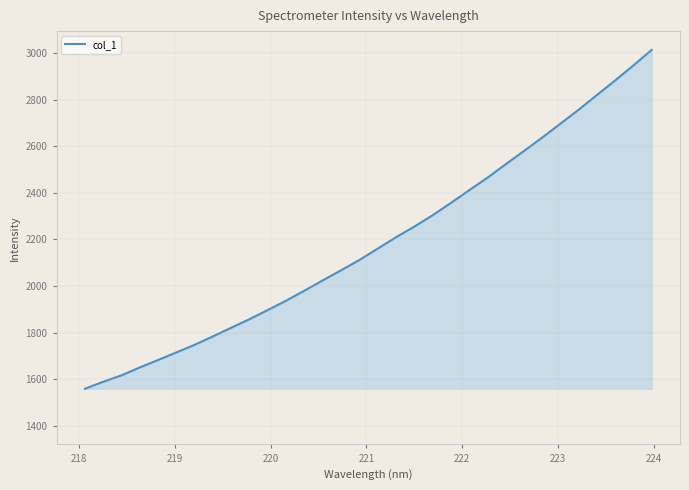

How many lines are shown in the chart?

1